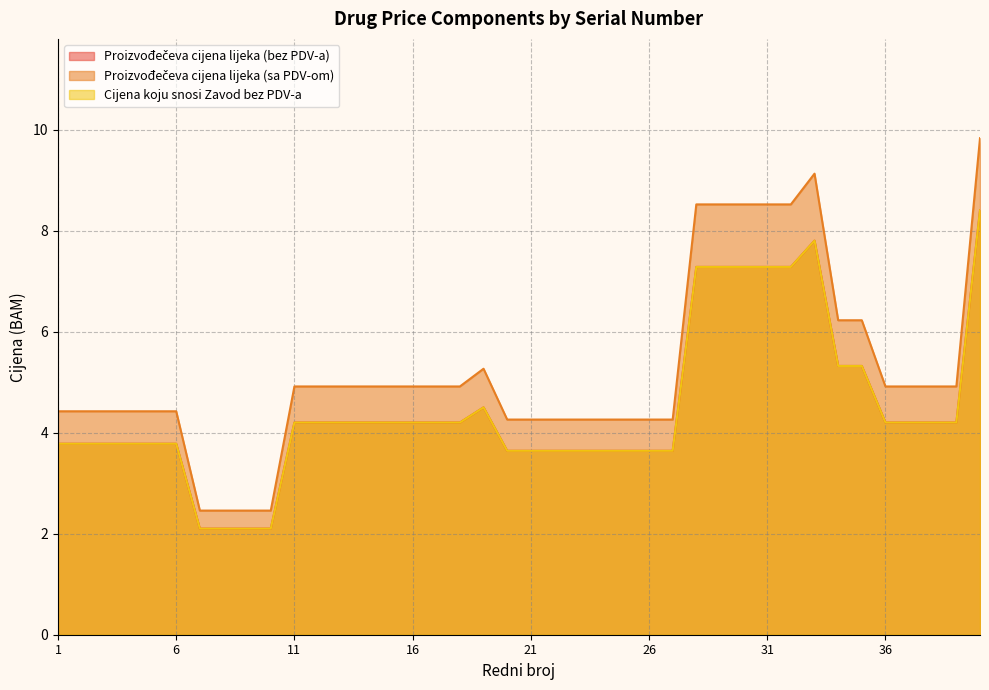

What are all the series names shown in the legend?

Proizvođečeva cijena lijeka (bez PDV-a), Proizvođečeva cijena lijeka (sa PDV-om), Cijena koju snosi Zavod bez PDV-a